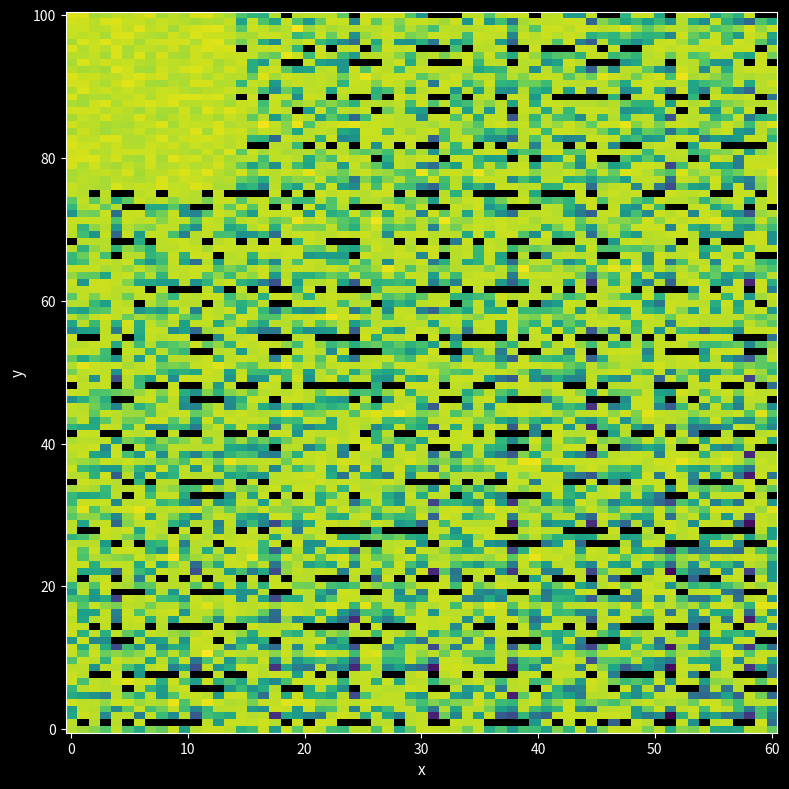

What is the smallest value displayed?

-0.7